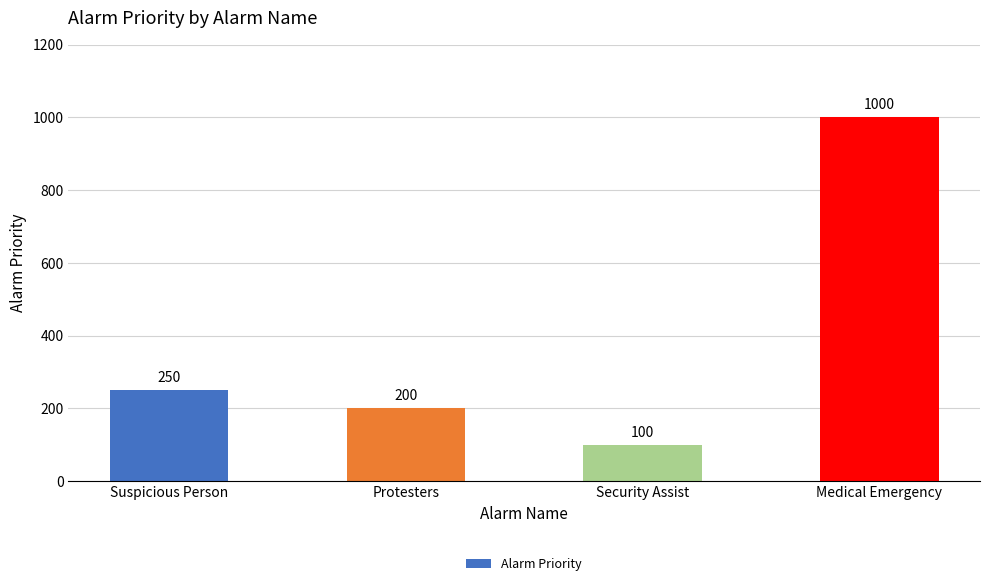

Reading right to left, list all the values displayed in this chart.

1000	100	200	250